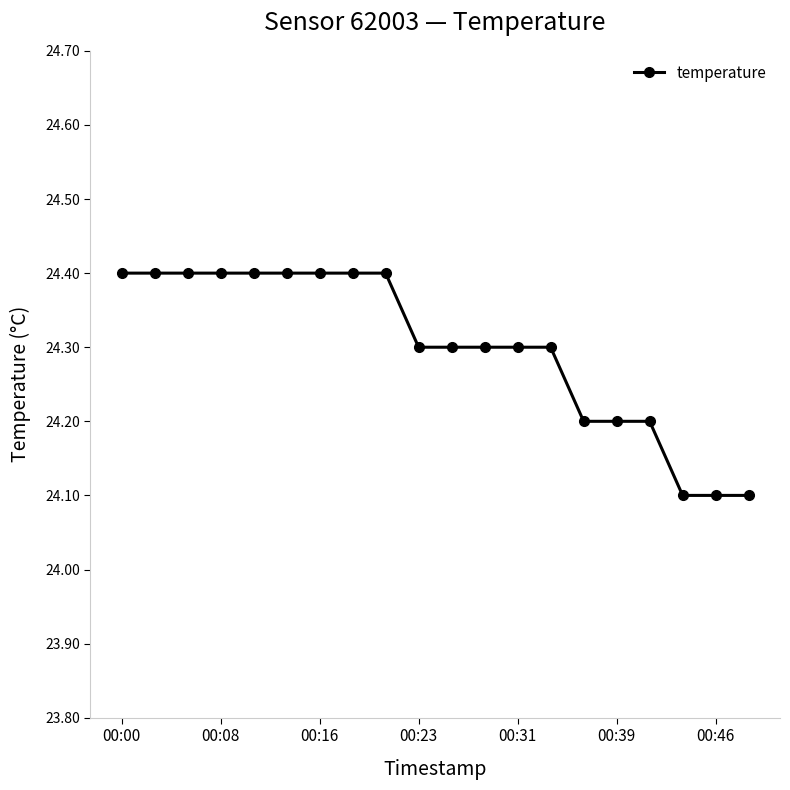

What is the minimum value shown in the chart?

24.1